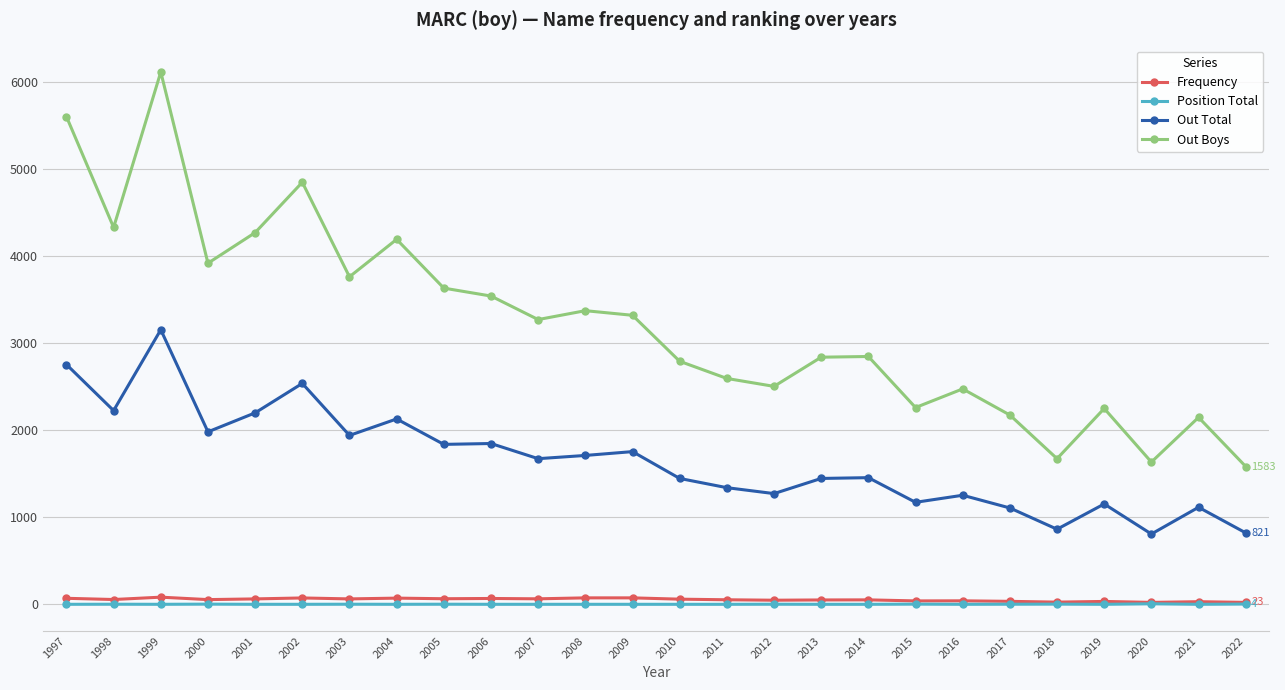

What is the average value of the Frequency series?

54